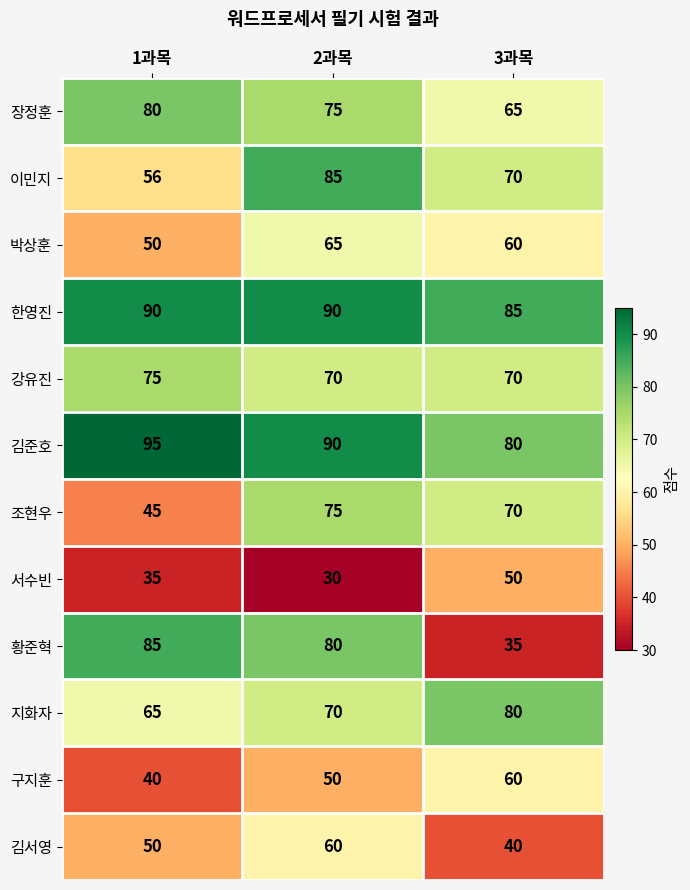

What is the difference between the second highest and minimum values in the 구지훈 series?

10